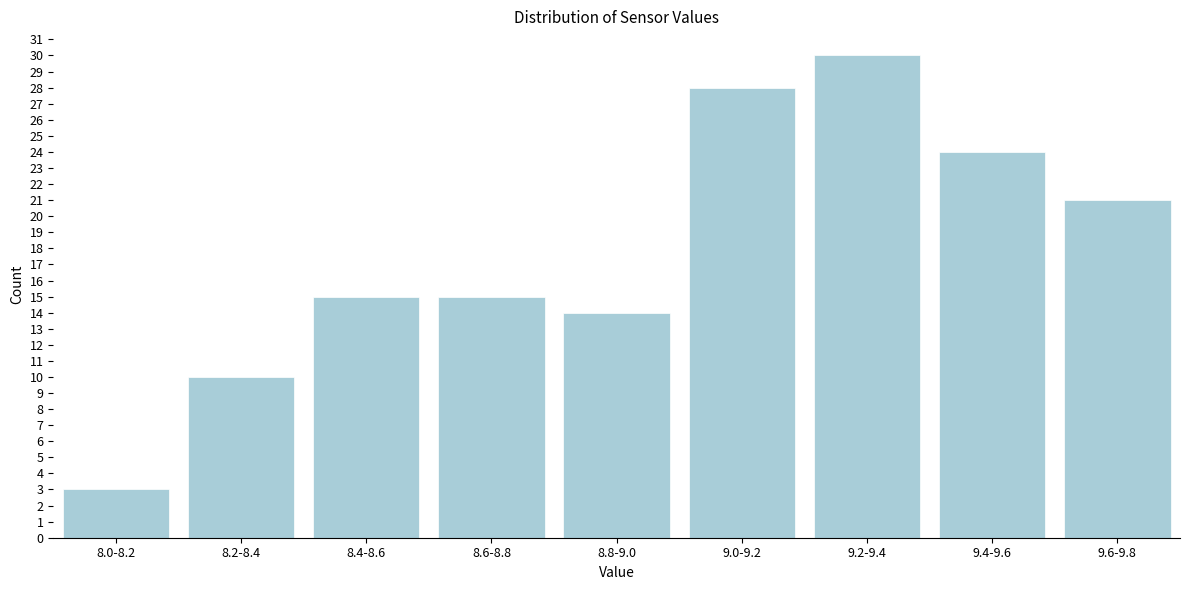

Reading left to right, list all the values displayed in this chart.

3	10	15	15	14	28	30	24	21